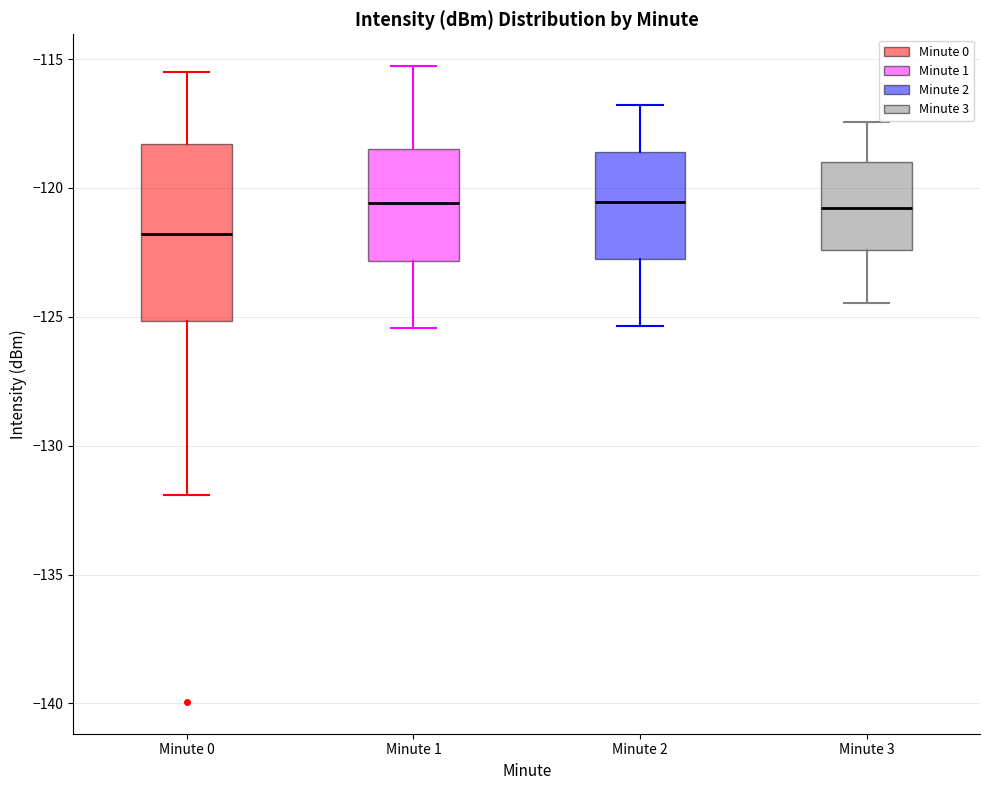

Reading left to right, read every box against the y-axis: the position of its median line, the range the box covers, and the ends of its whiskers. The values are not printed on the chart, so give them approximately, as read against the axis.

Minute 0: median -122.0, box -125.0 to -118.5, whiskers -132.0 to -115.5
Minute 1: median -120.5, box -123.0 to -118.5, whiskers -125.5 to -115.5
Minute 2: median -120.5, box -123.0 to -118.5, whiskers -125.5 to -117.0
Minute 3: median -121.0, box -122.5 to -119.0, whiskers -124.5 to -117.5